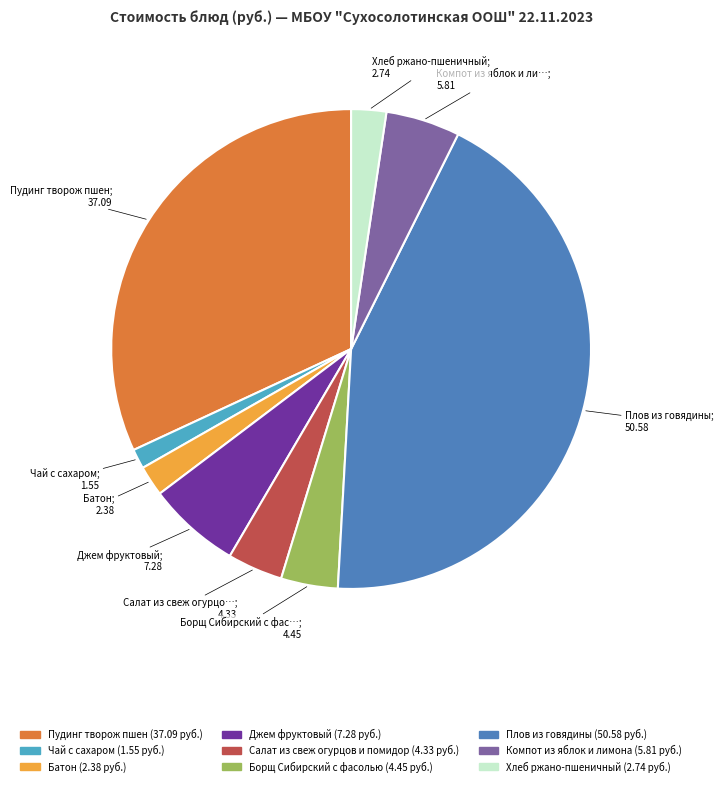

Is there a majority slice in this chart?

No